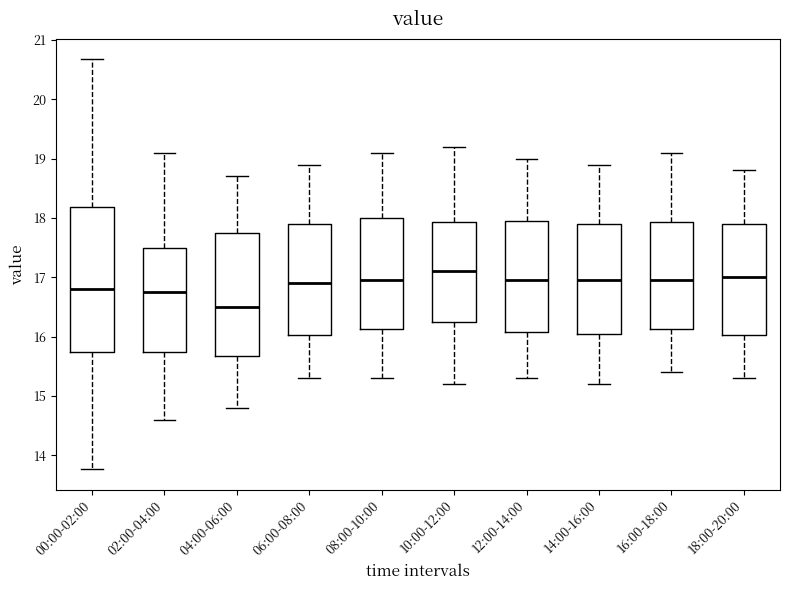

Reading left to right, transcribe this box plot: for each box, give where its median line is, the range the box spans, and where its two whiskers end, as read against the y-axis. The values are not printed on the chart, so give them approximately, as read against the axis.

00:00-02:00: median 16.8, box 15.7 to 18.2, whiskers 13.8 to 20.7
02:00-04:00: median 16.8, box 15.8 to 17.5, whiskers 14.6 to 19.1
04:00-06:00: median 16.5, box 15.7 to 17.8, whiskers 14.8 to 18.7
06:00-08:00: median 16.9, box 16.0 to 17.9, whiskers 15.3 to 18.9
08:00-10:00: median 17.0, box 16.1 to 18.0, whiskers 15.3 to 19.1
10:00-12:00: median 17.1, box 16.3 to 17.9, whiskers 15.2 to 19.2
12:00-14:00: median 17.0, box 16.1 to 18.0, whiskers 15.3 to 19.0
14:00-16:00: median 17.0, box 16.1 to 17.9, whiskers 15.2 to 18.9
16:00-18:00: median 17.0, box 16.1 to 17.9, whiskers 15.4 to 19.1
18:00-20:00: median 17.0, box 16.0 to 17.9, whiskers 15.3 to 18.8